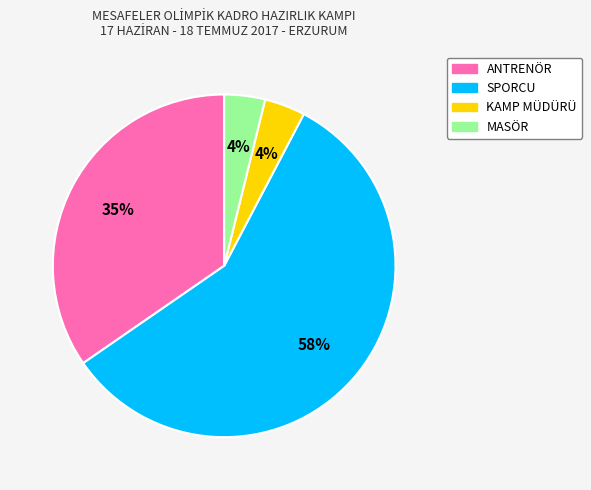

To the nearest percent, what portion does MASÖR represent?

4%